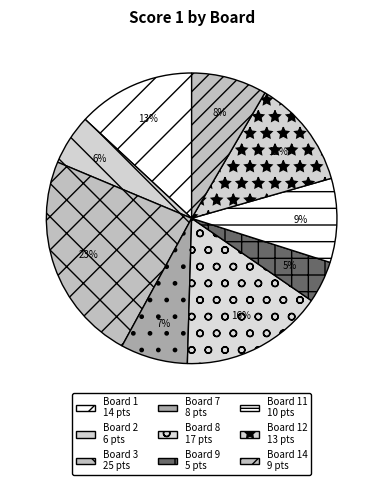

Which slice is the largest?

Board 3